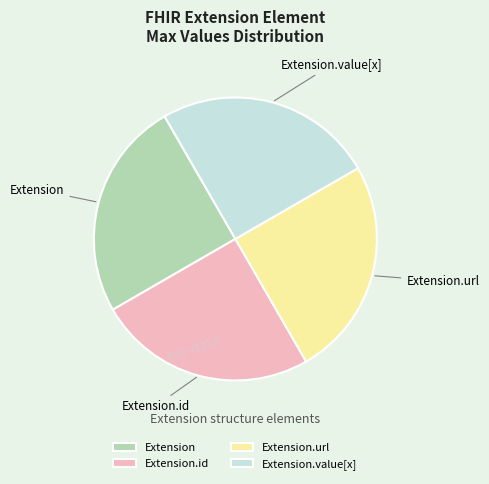

Approximately how many times larger is the value at Extension.url compared to Extension?

1.0